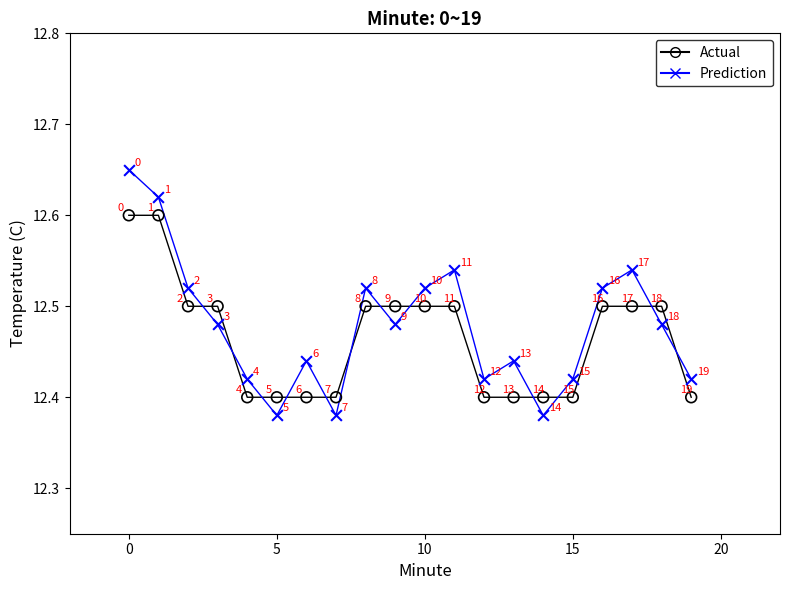

Which series has the largest Y range (max minus min)?

Prediction